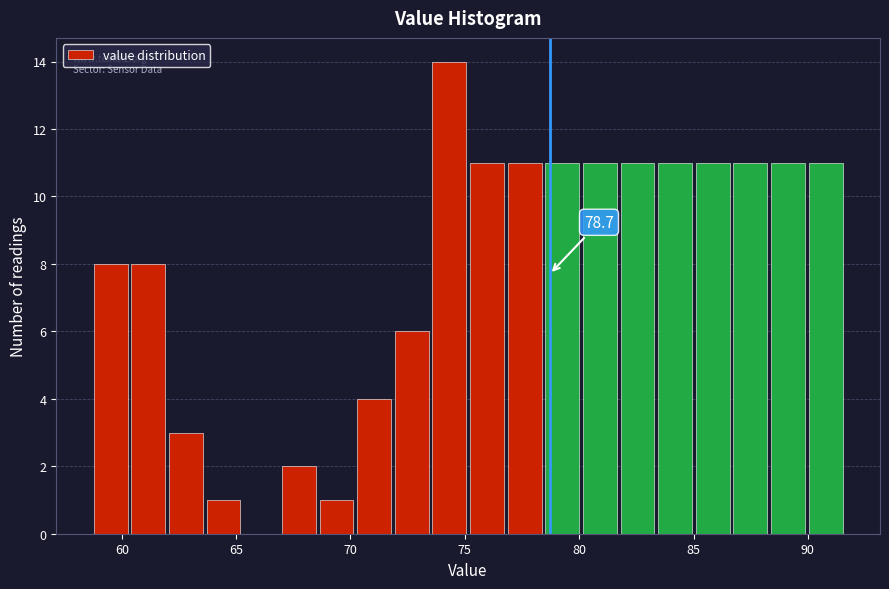

Read against the x-axis, roughly where is the centre of the tallest bar?

74.5